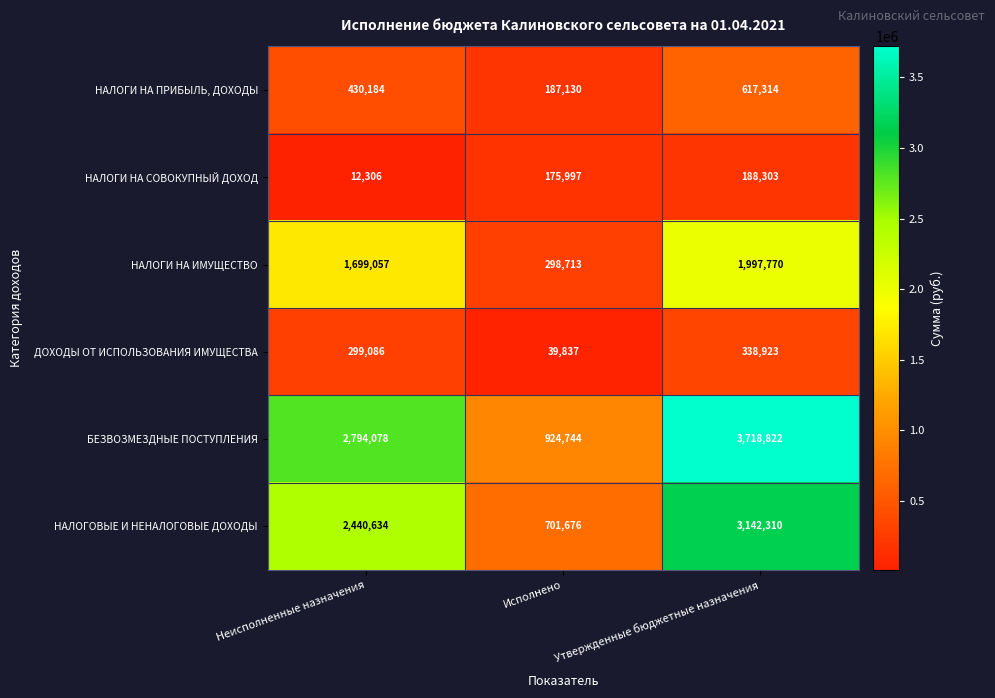

Which series has the largest total across all categories?

БЕЗВОЗМЕЗДНЫЕ ПОСТУПЛЕНИЯ